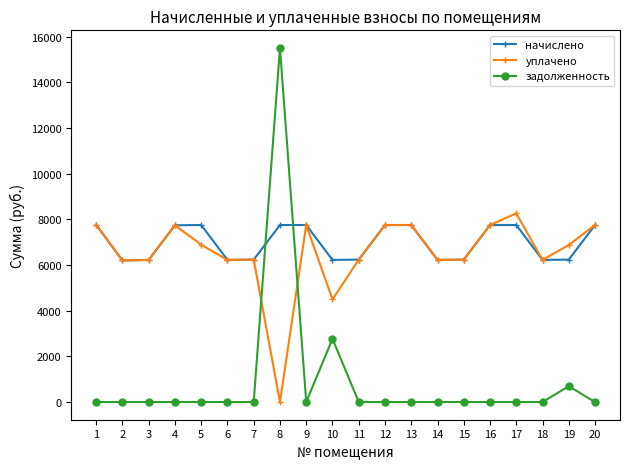

Which category has the highest value across all series?

8